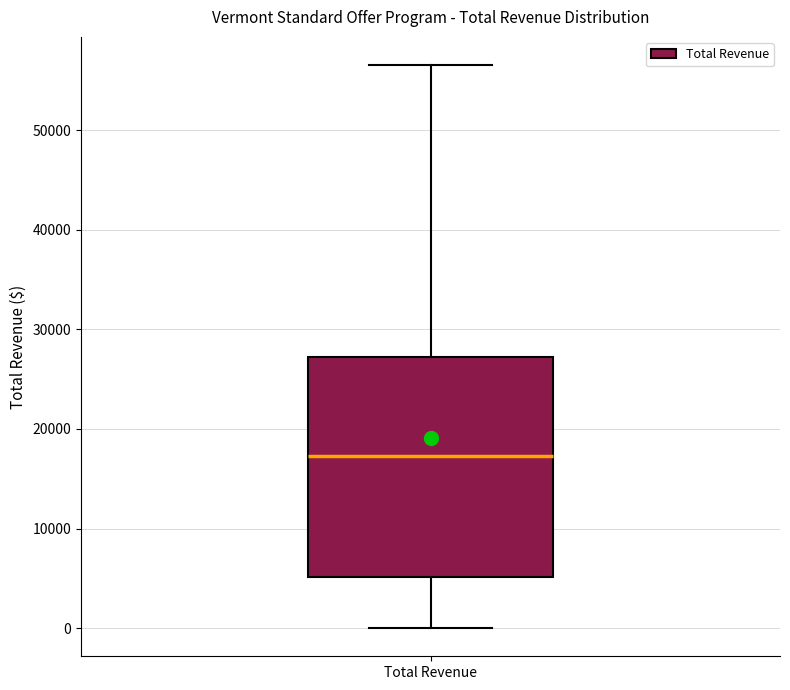

Transcribe this box plot: give where the median line is, the range the box spans, and where the two whiskers end, as read against the y-axis. The values are not printed on the chart, so give them approximately, as read against the axis.

median 17000, box 5000 to 27000, whiskers 0 to 57000